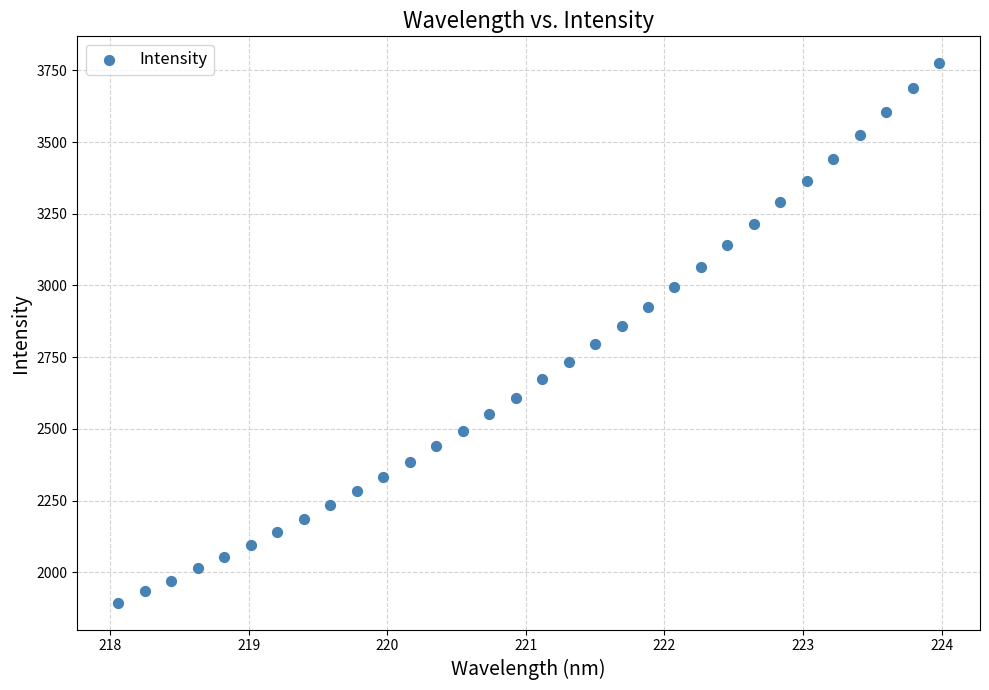

What is the range of Y values (max minus min)?

1880.4